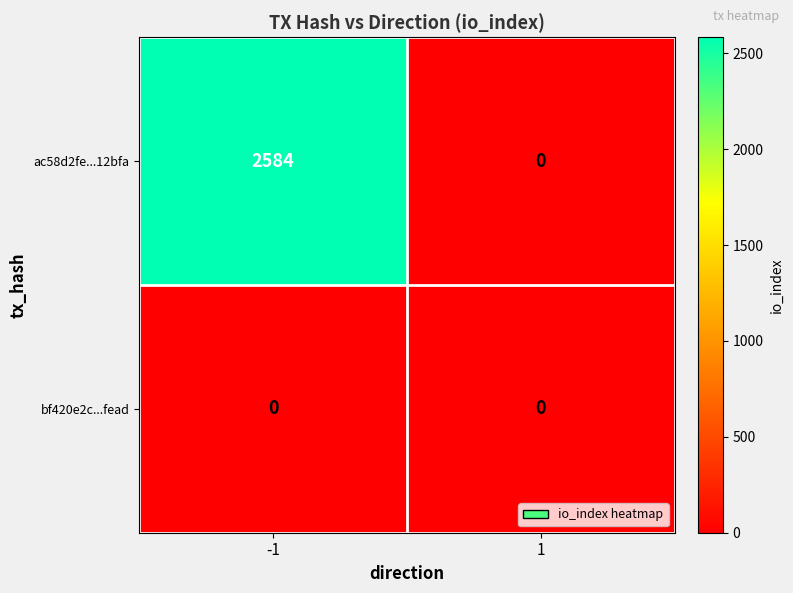

Reading left to right, extract all data points from this chart.

ac58d2fe...12bfa: 2584	0
bf420e2c...fead: 0	0